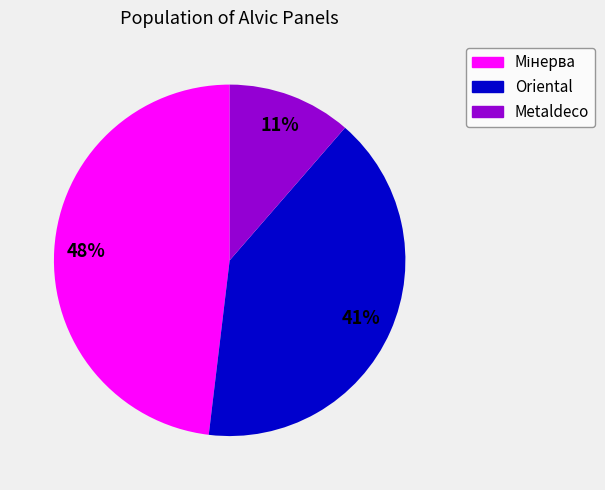

Is there a majority slice in this chart?

No